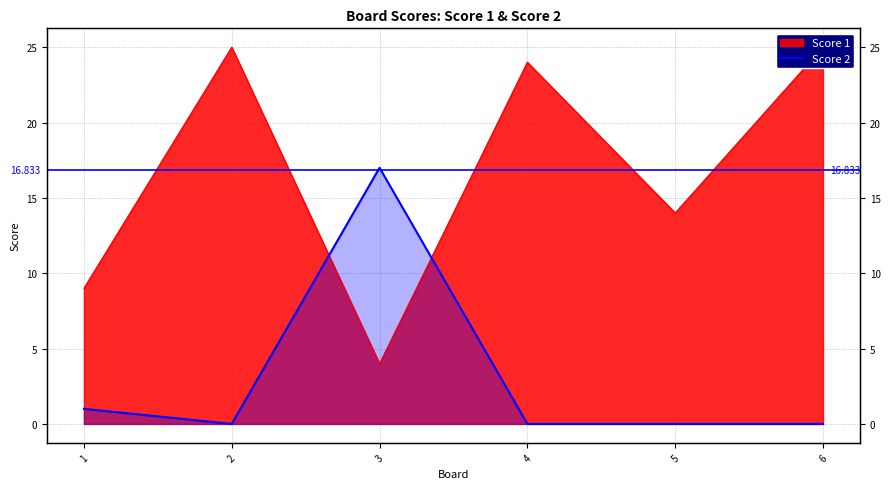

How many lines are shown in the chart?

1